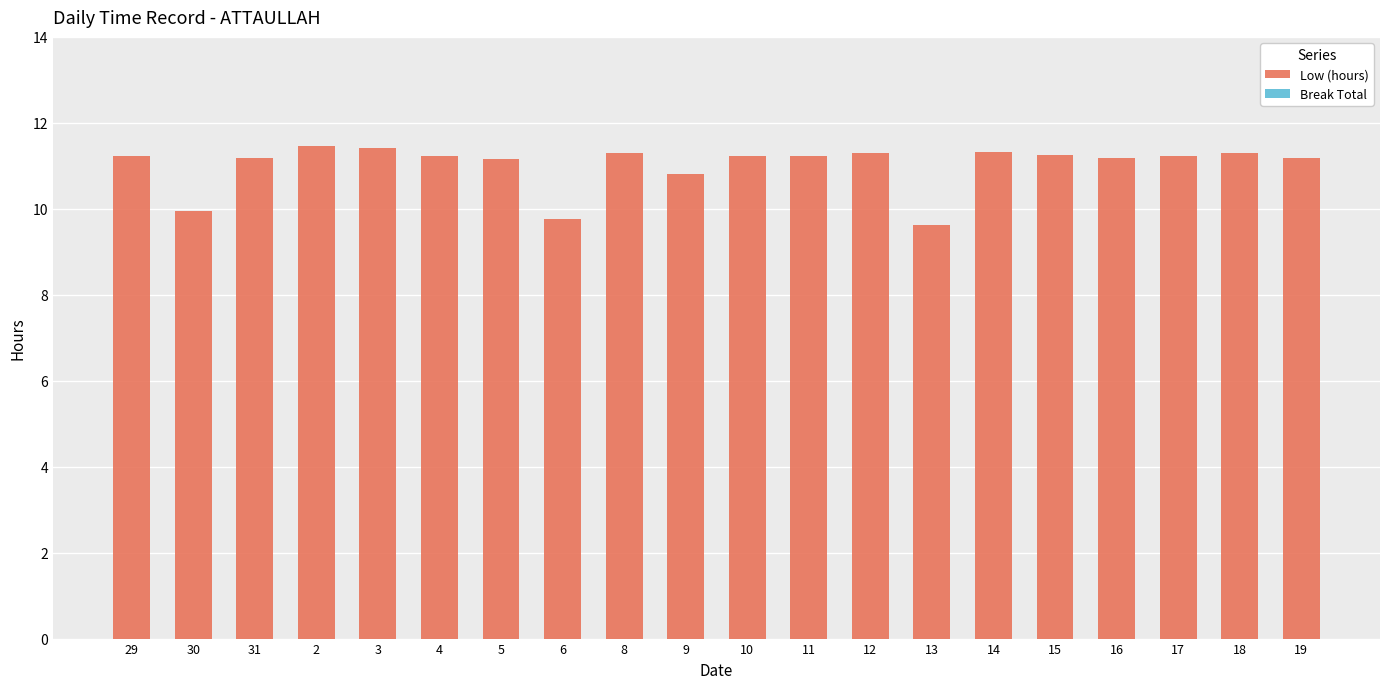

At which label does the data first exceed 11?

29